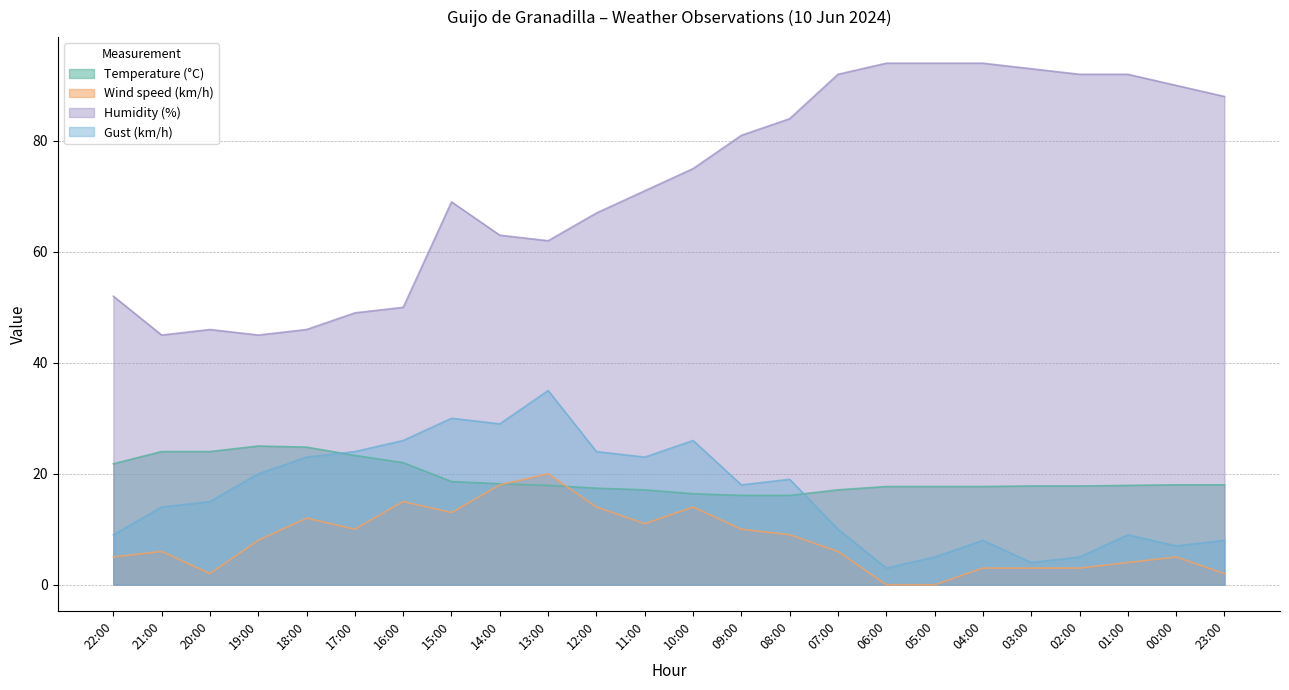

In Wind speed (km/h), how many points are lower than both neighbors (excluding endpoints)?

4